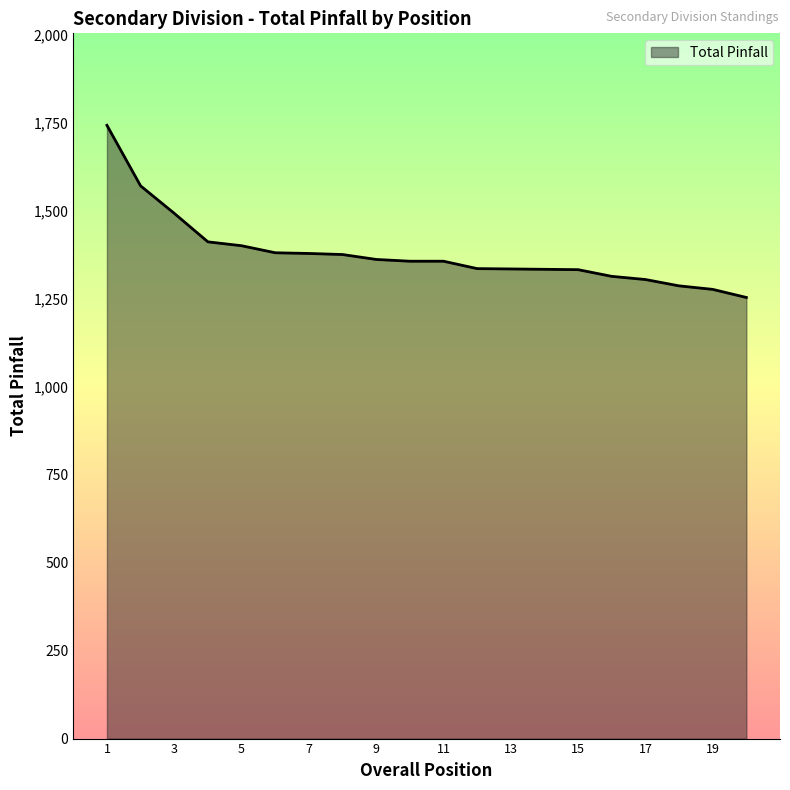

What is the minimum value shown in the chart?

1253